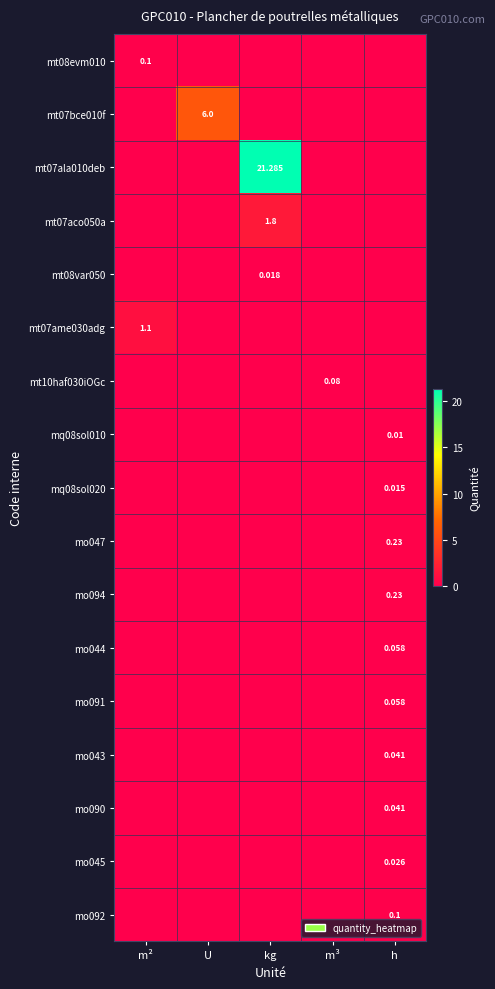

How many data points in mt07ame030adg are above 0?

1